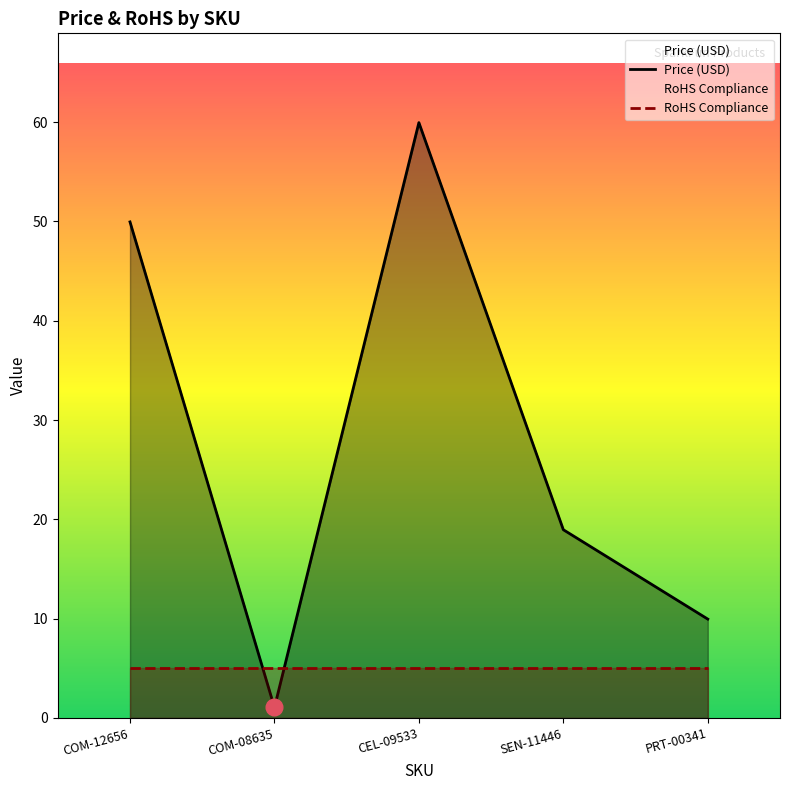

Rank the series at COM-08635 from highest to lowest value.

RoHS Compliance, Price (USD)